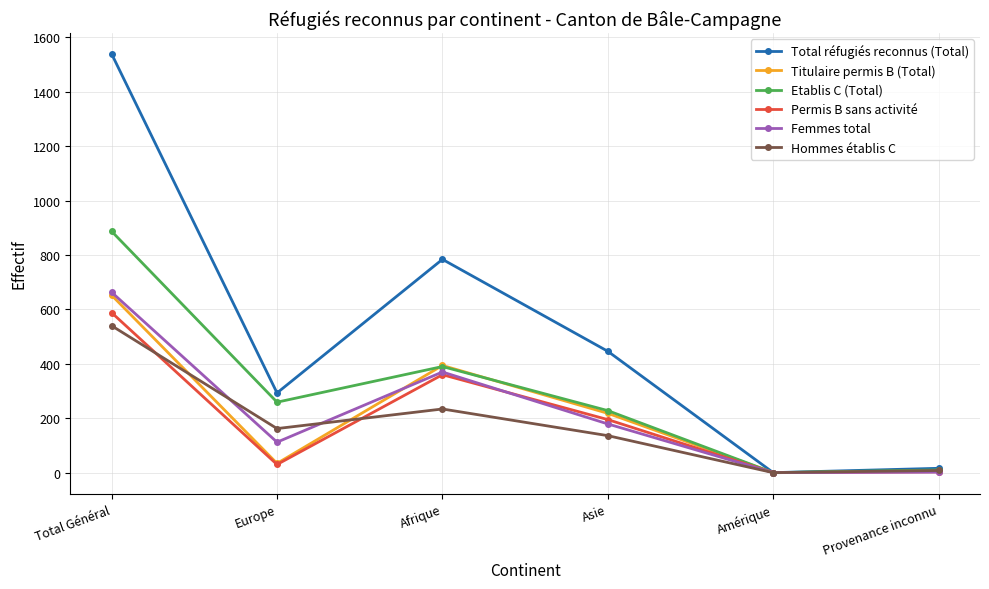

What is the difference between the maximum and minimum values in the Femmes total series?

663